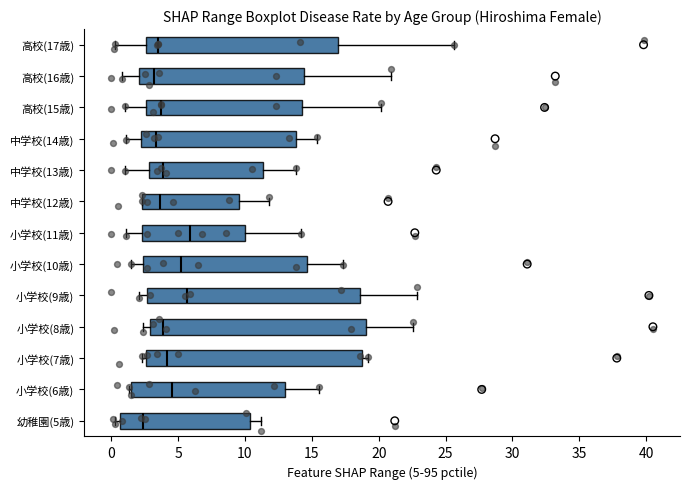

Reading bottom to top, transcribe this box plot: for each box, give where its median line is, the range the box spans, and where its two whiskers end, as read against the x-axis. The values are not printed on the chart, so give them approximately, as read against the axis.

幼稚園(5歳): median 2.5, box 0.5 to 10.5, whiskers 0.5 (just left of the box's left edge) to 11.0
小学校(6歳): median 4.5, box 1.5 to 13.0, whiskers 1.5 to 15.5
小学校(7歳): median 4.0, box 2.5 to 19.0, whiskers 2.5 (just left of the box's left edge) to 19.0 (just right of the box's right edge)
小学校(8歳): median 4.0, box 3.0 to 19.0, whiskers 2.5 to 22.5
小学校(9歳): median 5.5, box 2.5 to 18.5, whiskers 2.0 to 23.0
小学校(10歳): median 5.0, box 2.5 to 14.5, whiskers 1.5 to 17.5
小学校(11歳): median 6.0, box 2.5 to 10.0, whiskers 1.0 to 14.0
中学校(12歳): median 3.5, box 2.5 to 9.5, whiskers 2.5 to 12.0
中学校(13歳): median 4.0, box 3.0 to 11.5, whiskers 1.0 to 14.0
中学校(14歳): median 3.5, box 2.0 to 14.0, whiskers 1.0 to 15.5
高校(15歳): median 3.5, box 2.5 to 14.5, whiskers 1.0 to 20.0
高校(16歳): median 3.0, box 2.0 to 14.5, whiskers 1.0 to 21.0
高校(17歳): median 3.5, box 2.5 to 17.0, whiskers 0.5 to 25.5